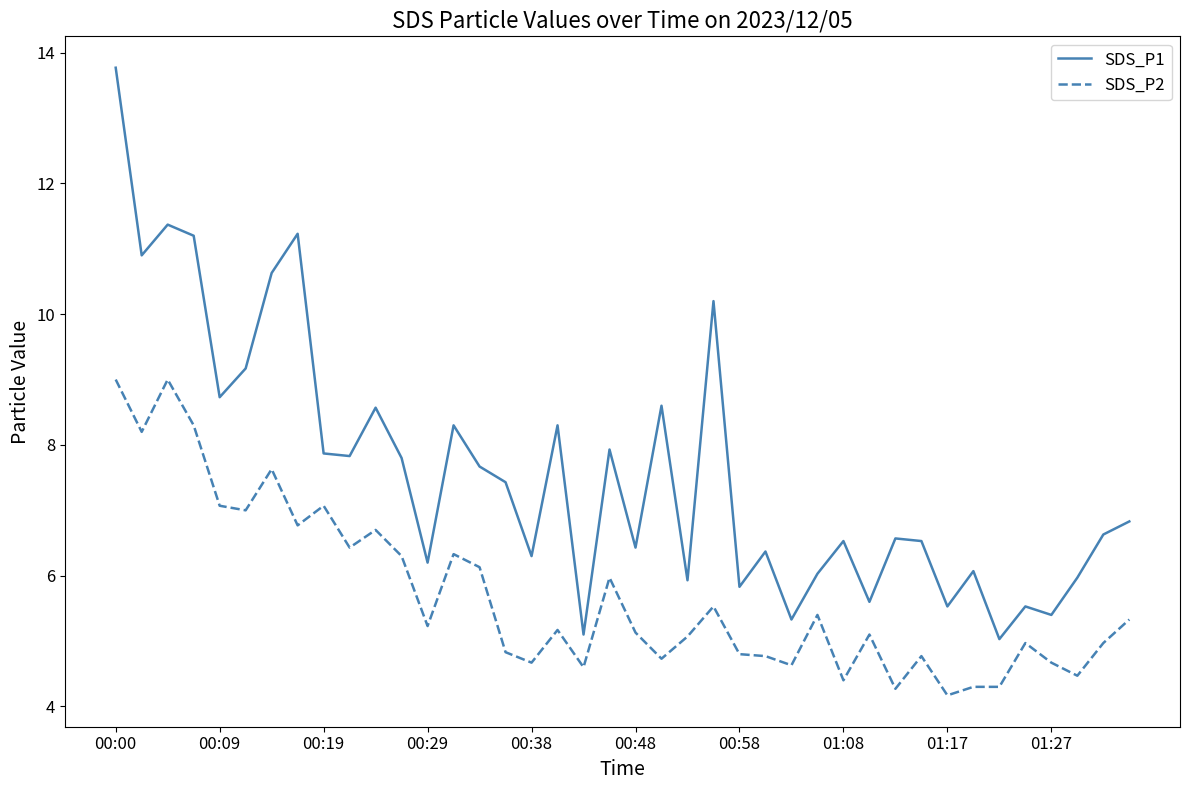

What is the difference between the maximum and minimum values in the SDS_P2 series?

4.8